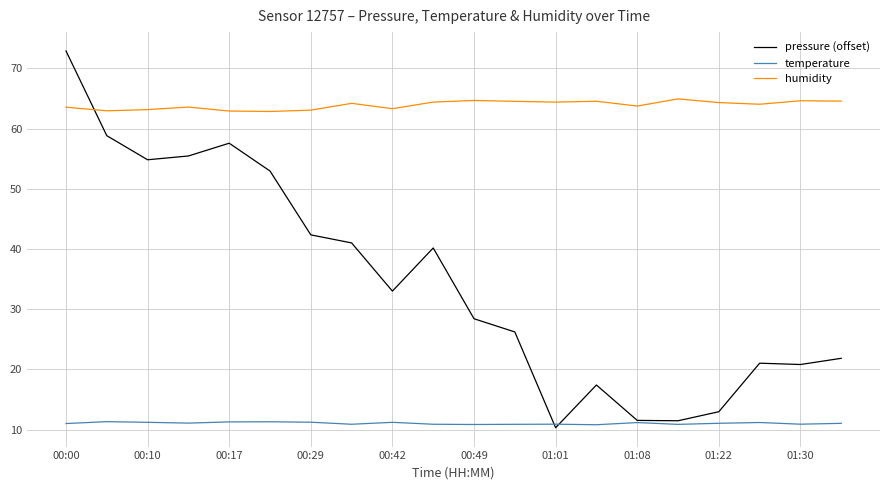

How many lines are shown in the chart?

3